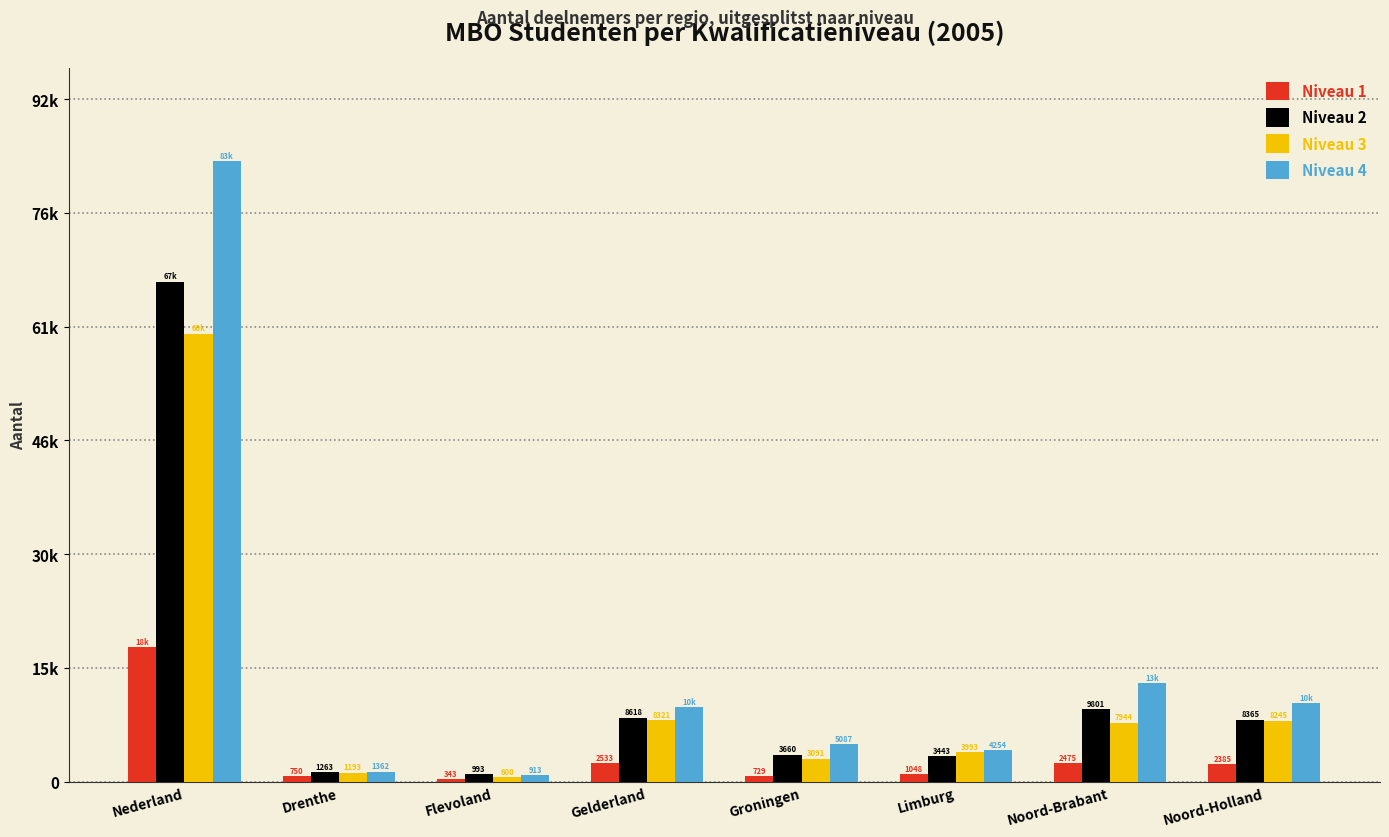

Does the chart contain any negative values?

No